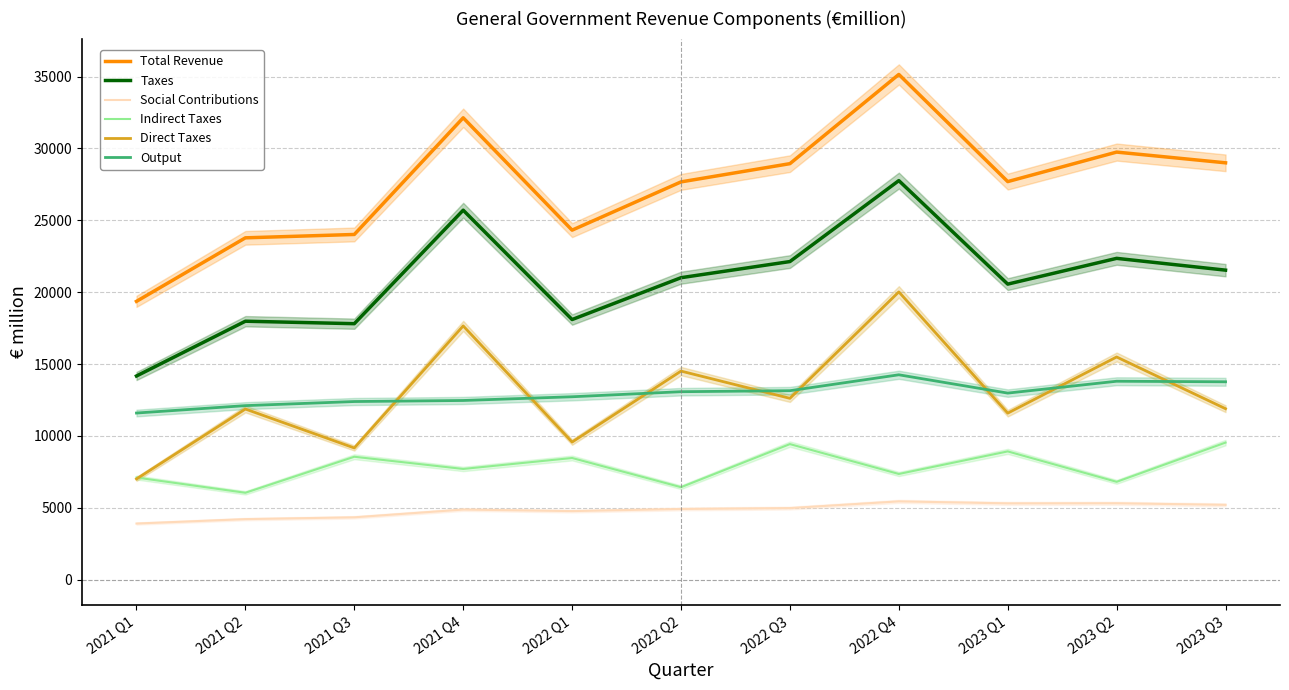

How many series are shown in this chart?

6